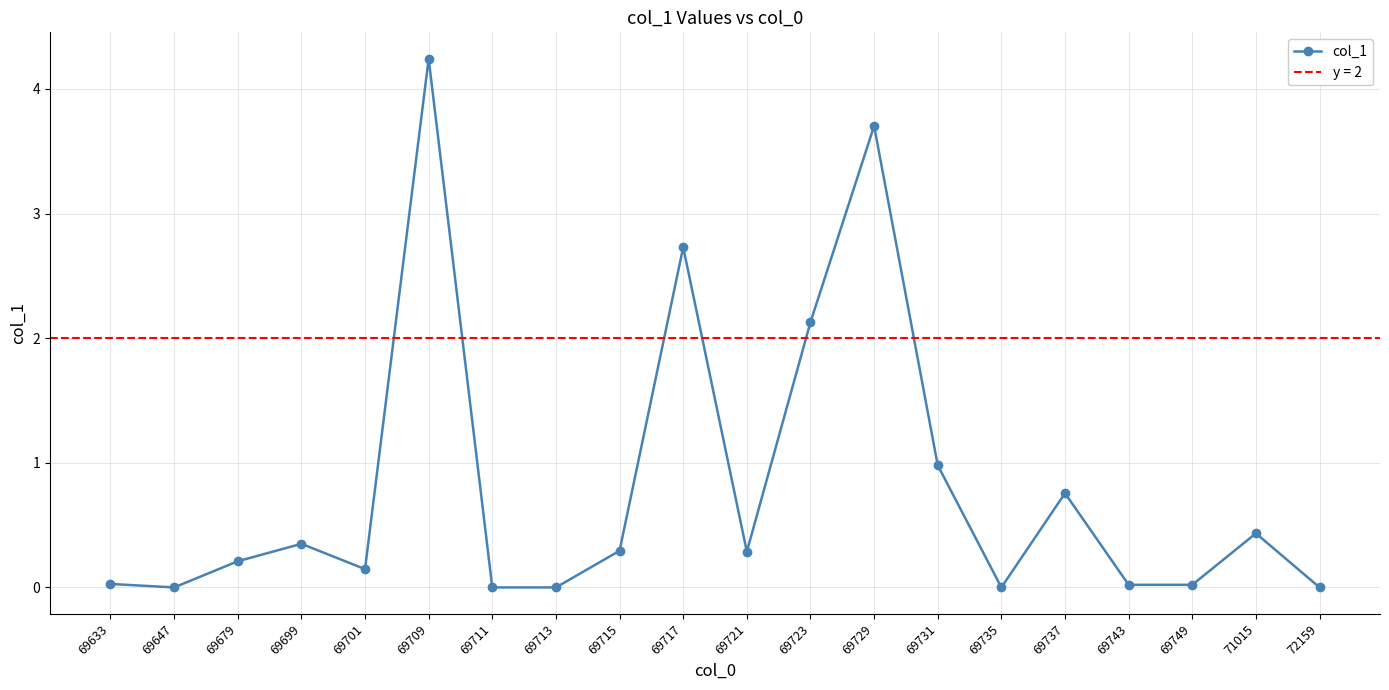

What is the difference between the values at 69721 and 69709?

4.0